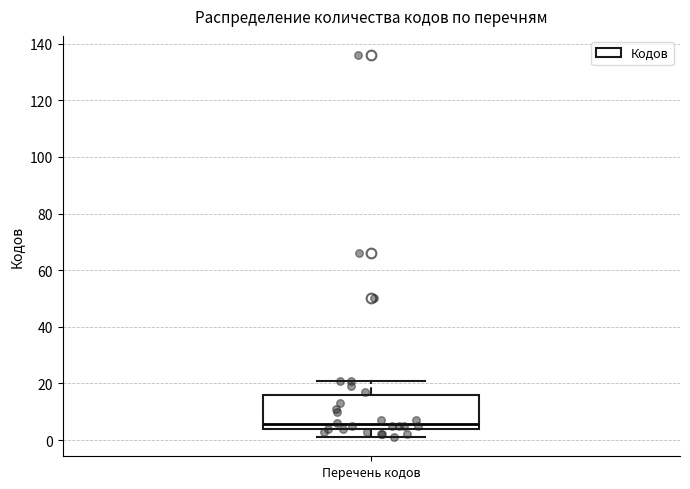

Transcribe this box plot: give where the median line is, the range the box spans, and where the two whiskers end, as read against the y-axis. The values are not printed on the chart, so give them approximately, as read against the axis.

median 6, box 4 to 16, whiskers 2 to 22